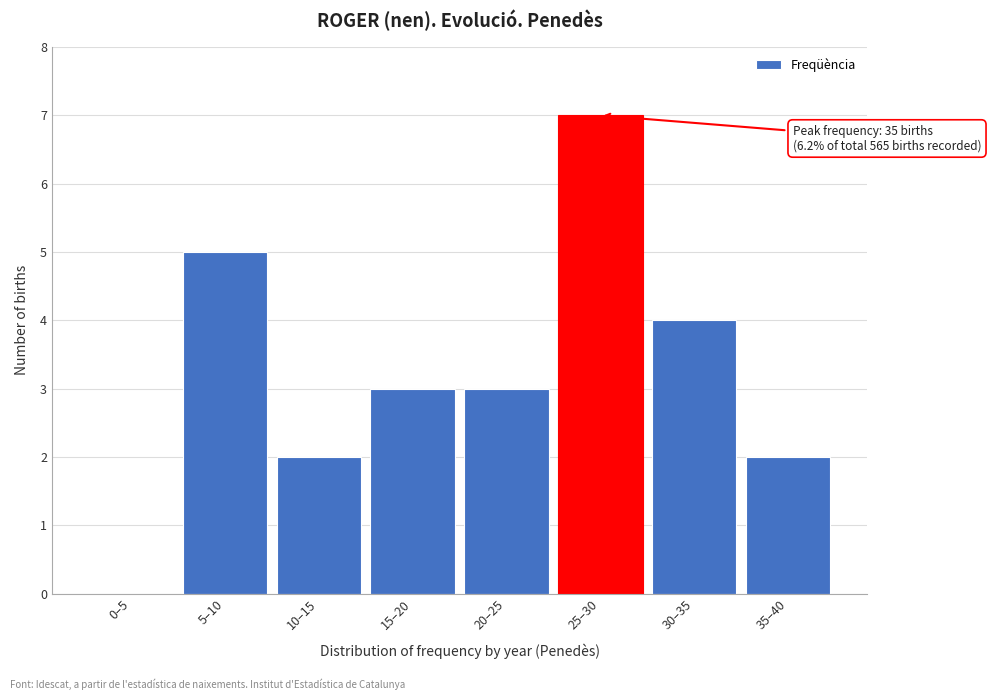

Reading left to right, transcribe all the data shown in this chart.

0–5=0	5–10=5	10–15=2	15–20=3	20–25=3	25–30=7	30–35=4	35–40=2